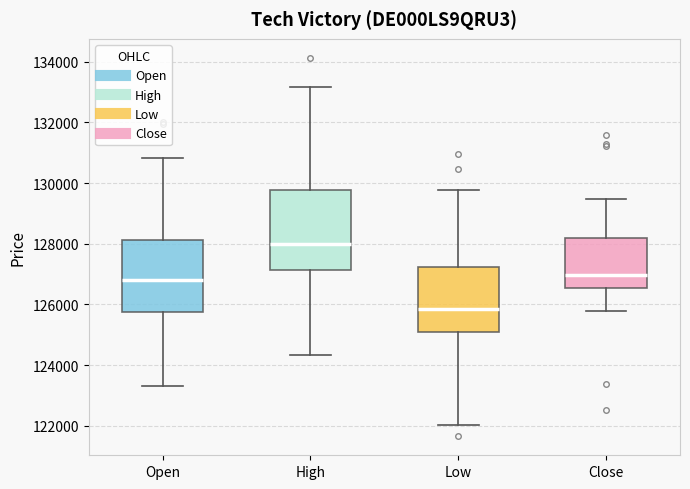

Where does the lower whisker of the box for Open end on the y-axis? The values are not printed on the chart, so give them approximately, as read against the axis.

123400